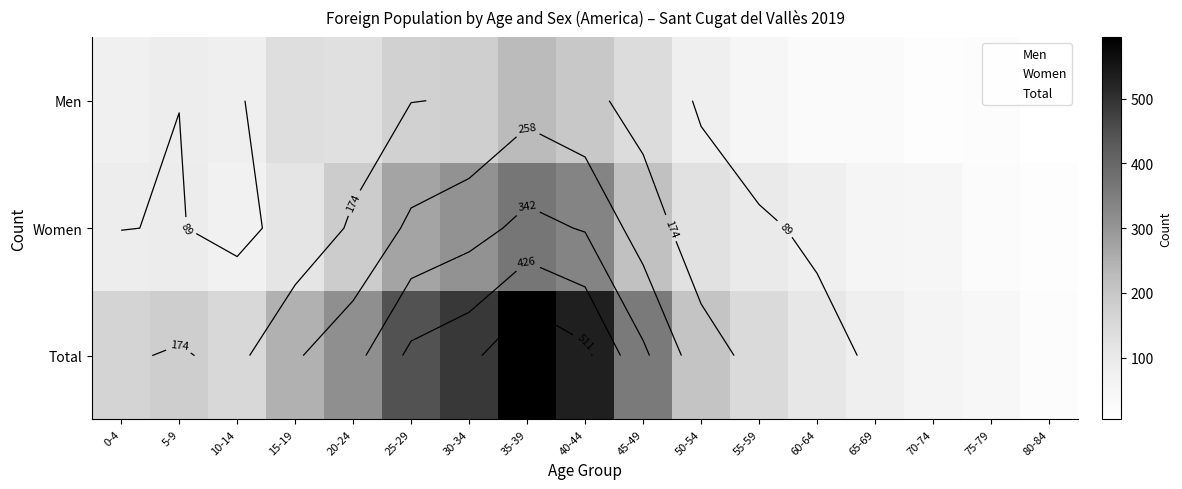

What is the difference between the second highest and second lowest values in the Women series?

311